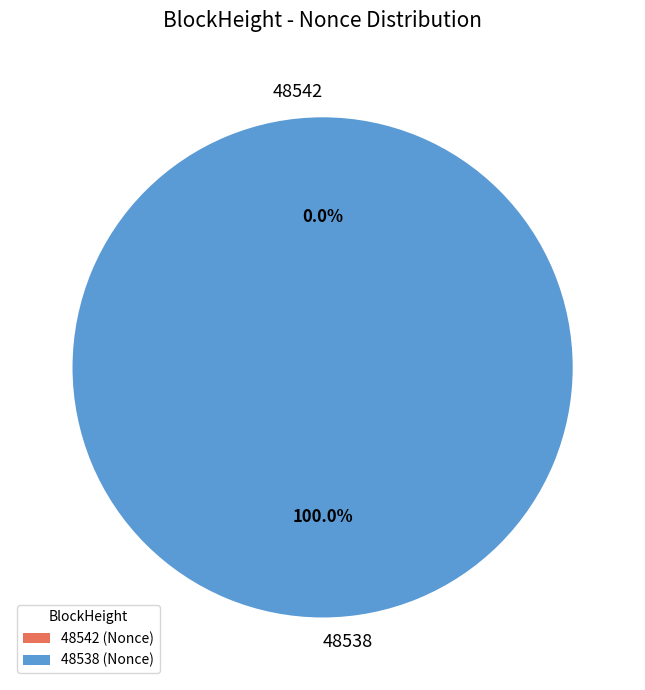

The 48538 slice represents 87% of the pie. True or false?

False